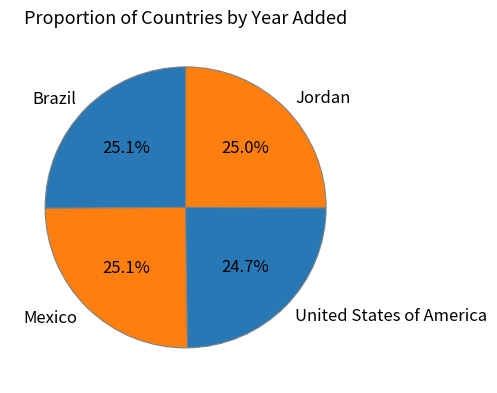

What is the ratio of the value at Brazil to the value at Mexico?

1.0